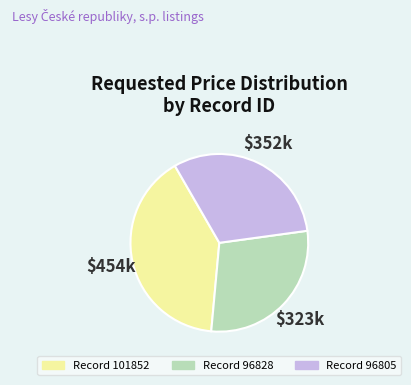

Count the number of slices in the pie.

3